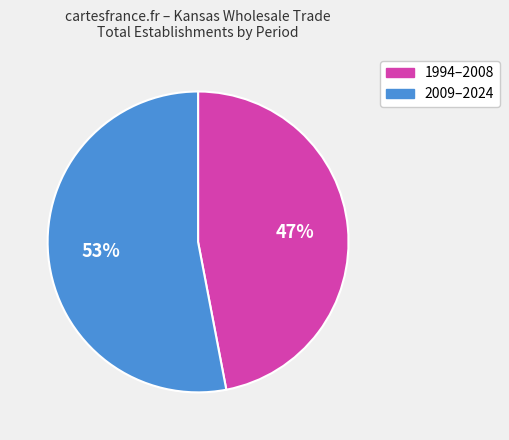

Is there any slice that represents more than half of the pie?

Yes